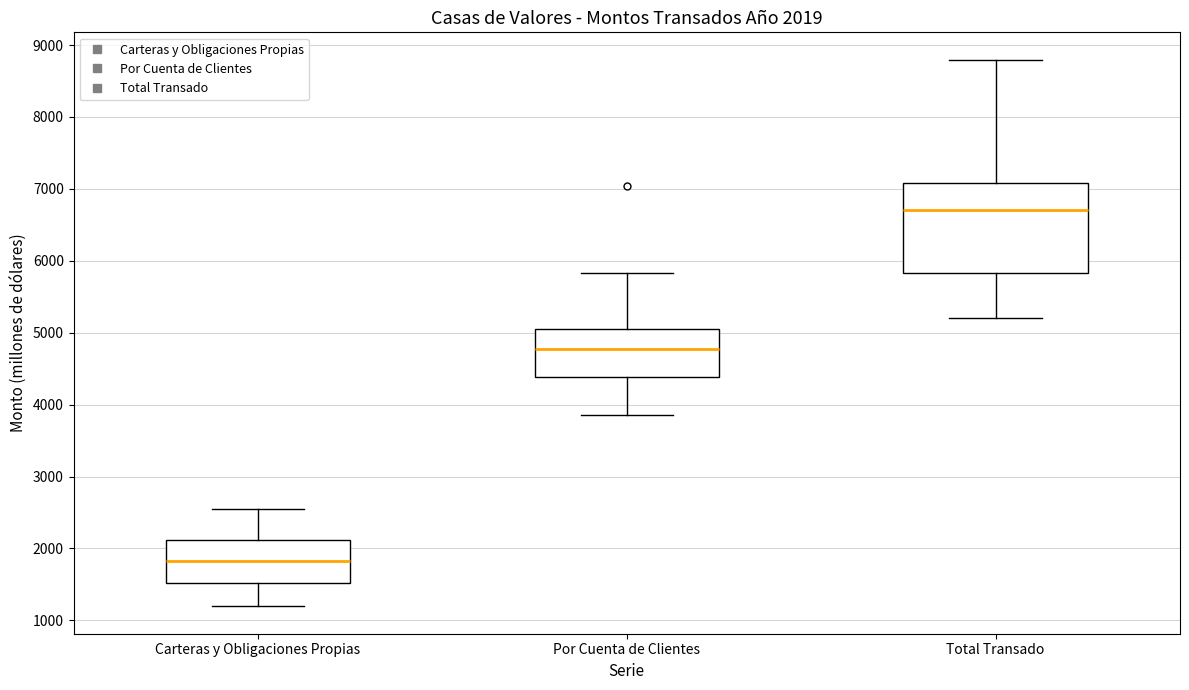

Which box has the highest median line?

Total Transado